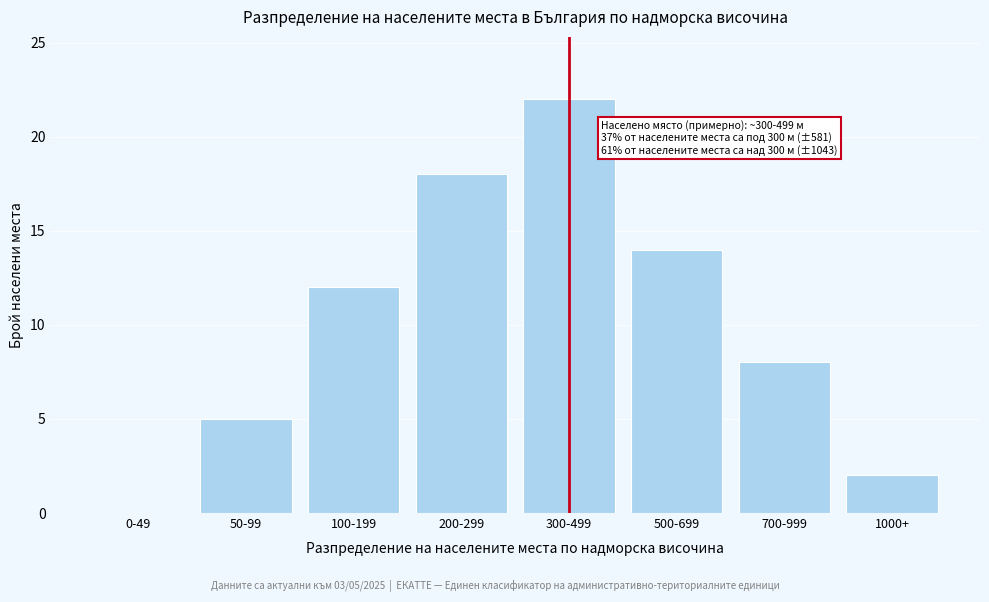

Reading left to right, list all the values displayed in this chart.

0-49=0	50-99=5	100-199=12	200-299=18	300-499=22	500-699=14	700-999=8	1000+=2